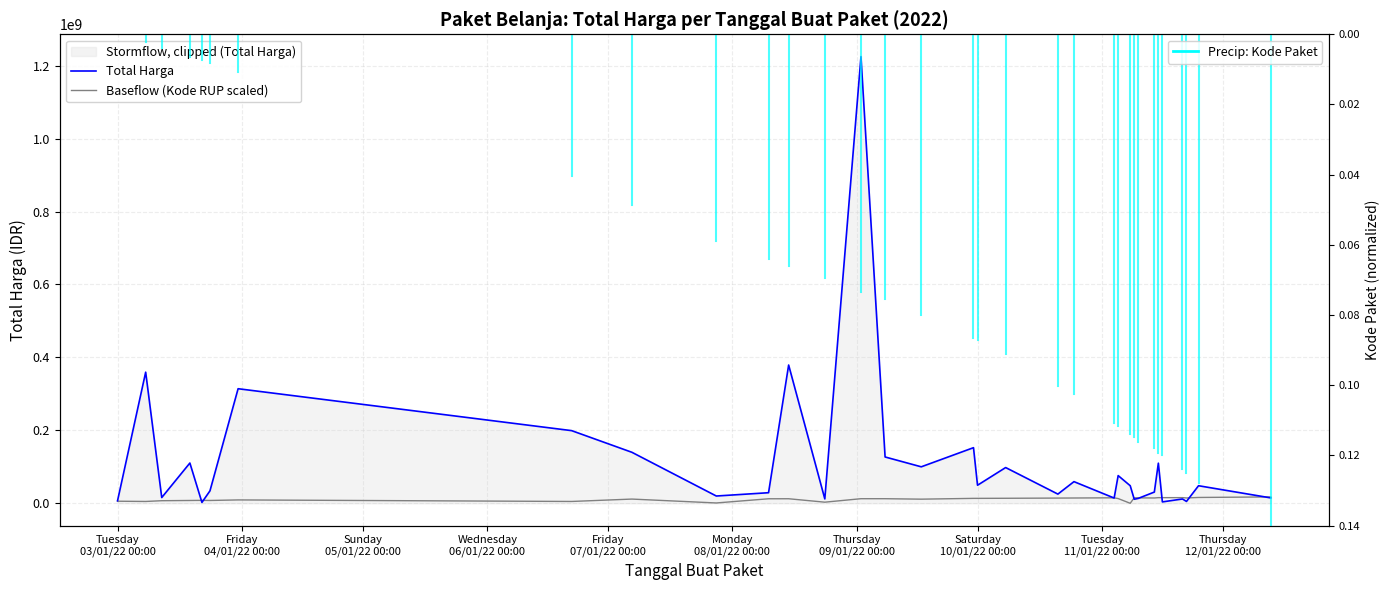

The Total Harga series shows 40405987.7 at 26. True or false?

False